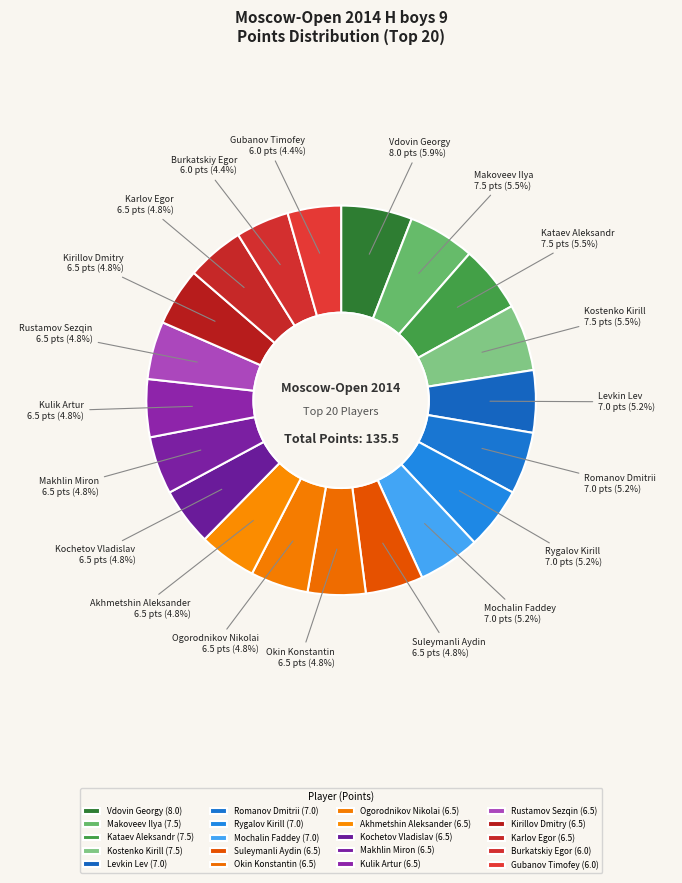

What percentage is NOT represented by Kirillov Dmitry?

95.2%